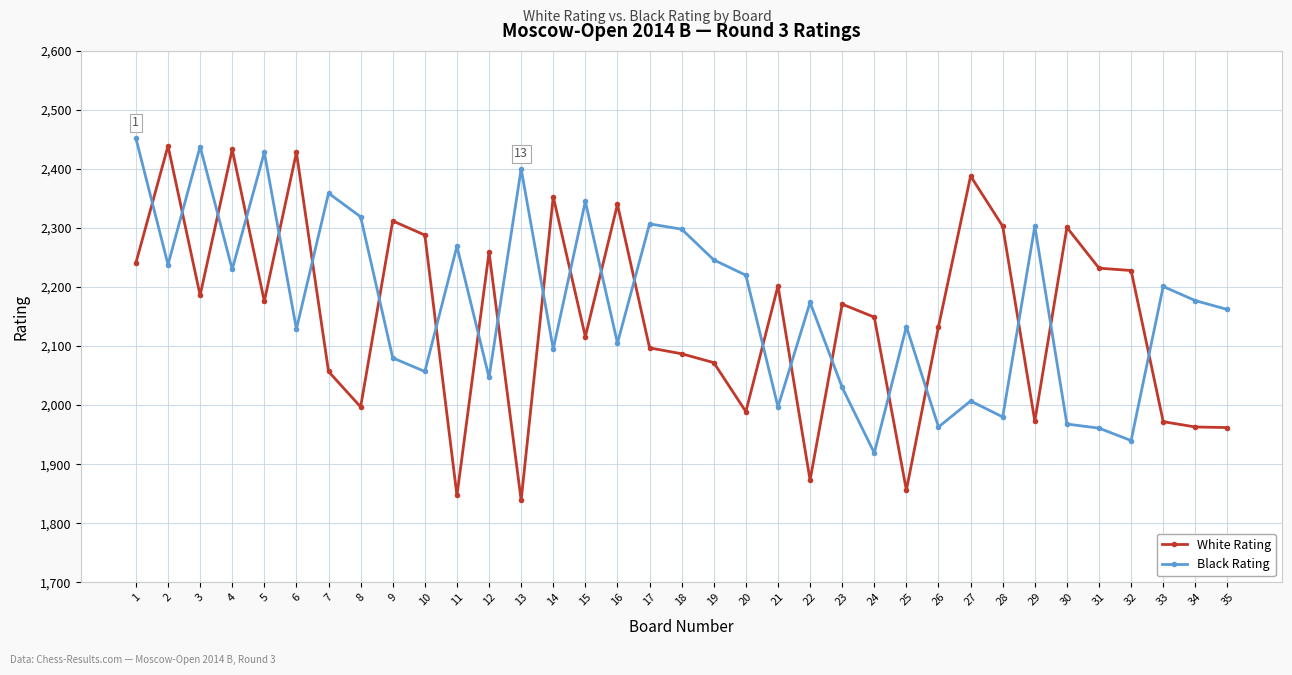

What is the sum of the Black Rating values at 32 and 24?

3859